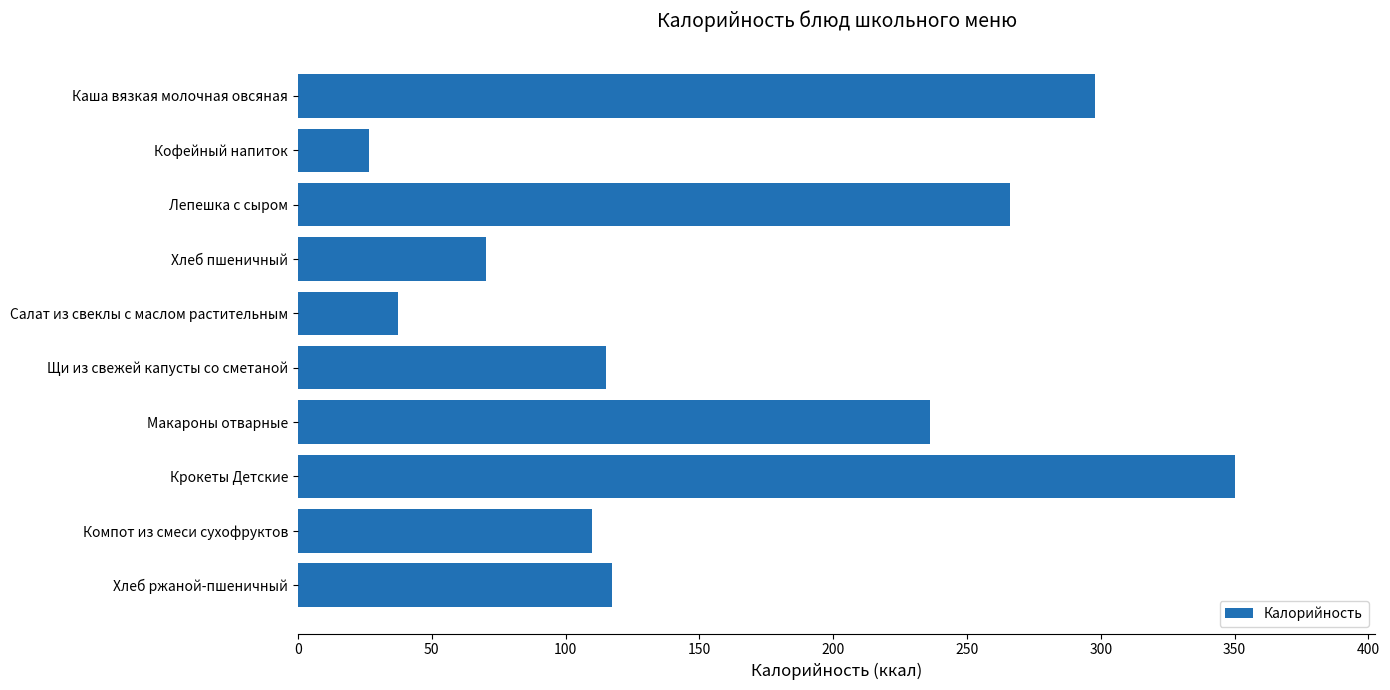

What is the value of the 7th bar from the top?

236.2